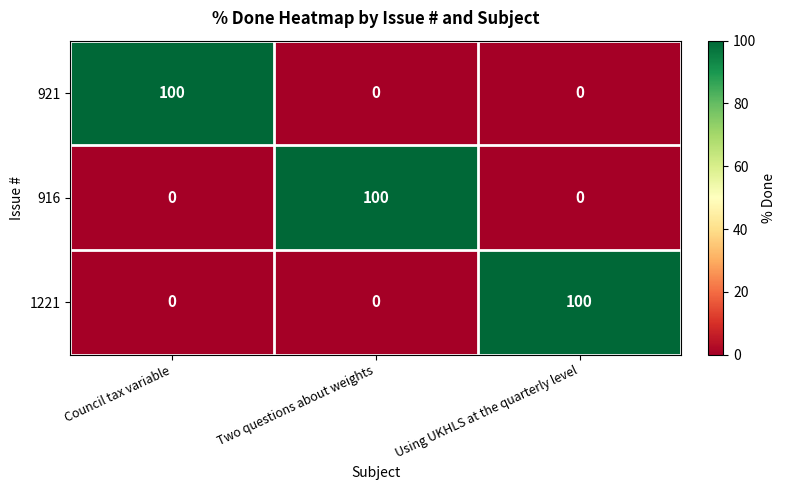

What is the difference between the highest and lowest values at Council tax variable?

100